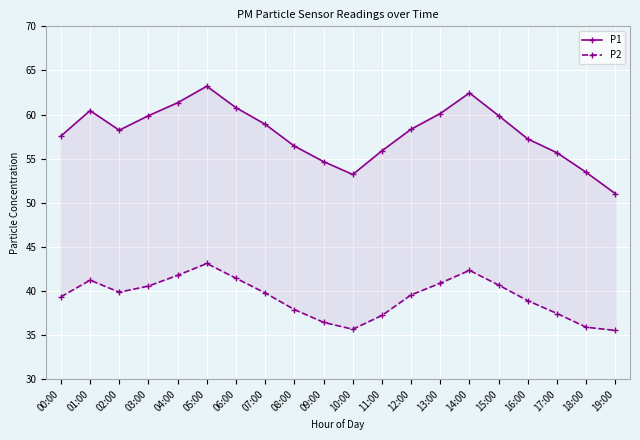

The value of P2 at 19:00 is 13.0. True or false?

False